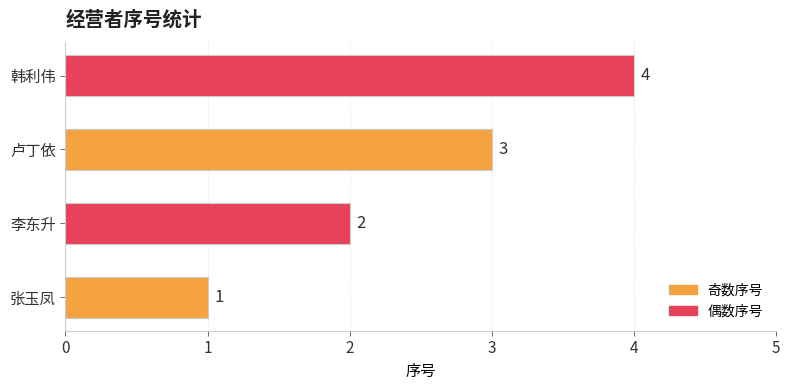

Approximately how many times larger is the value at 韩利伟 compared to 张玉凤?

4.0